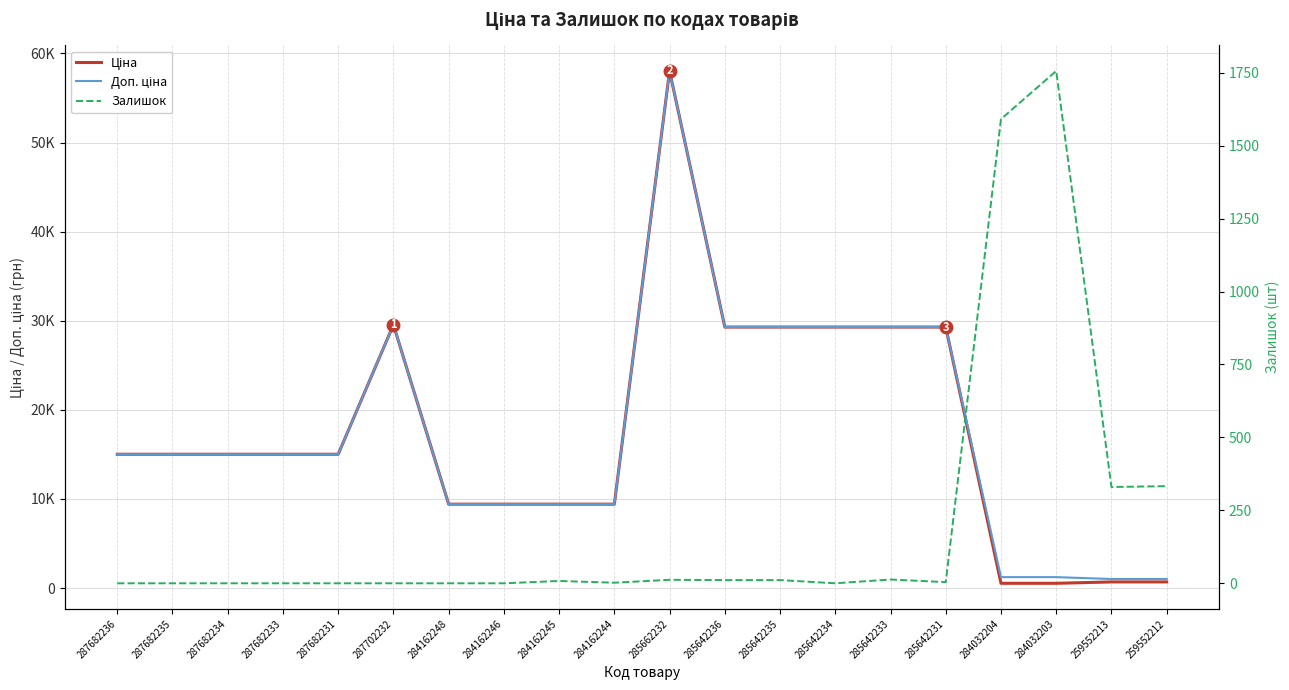

True or false: Залишок has a value of 0.0 at 285642234.

True